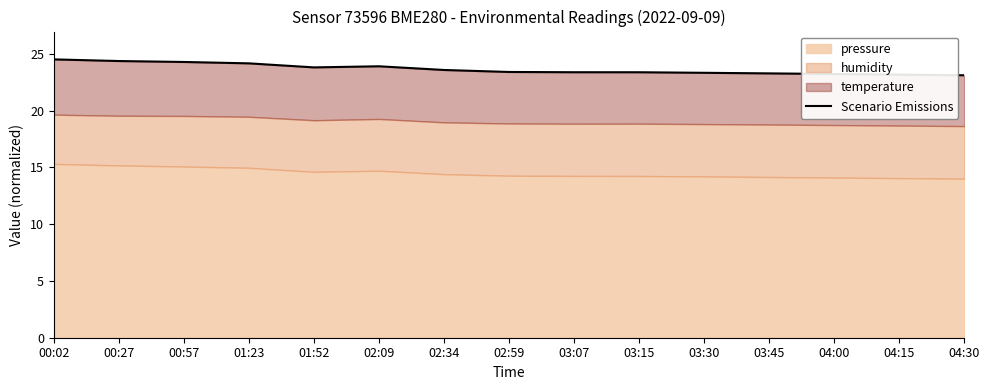

At which category does the data reach its first local valley?

01:52